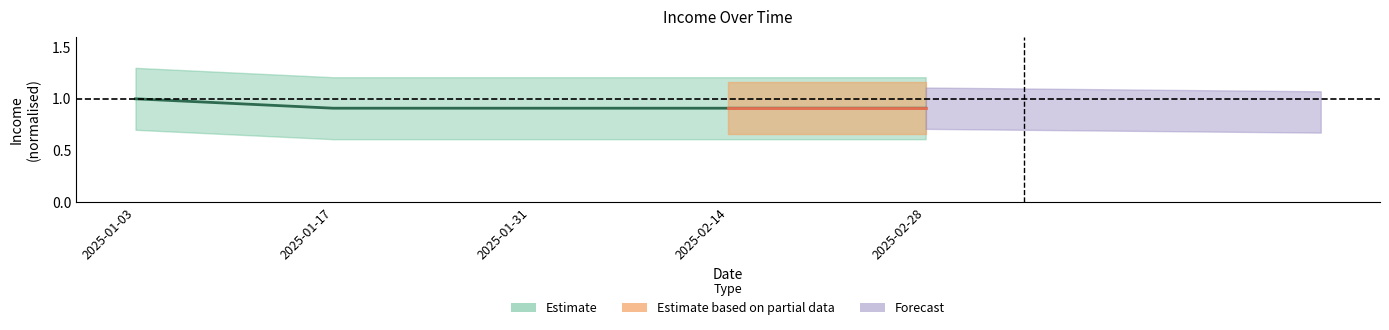

True or false: there are more than 0 points higher than both neighbors.

False